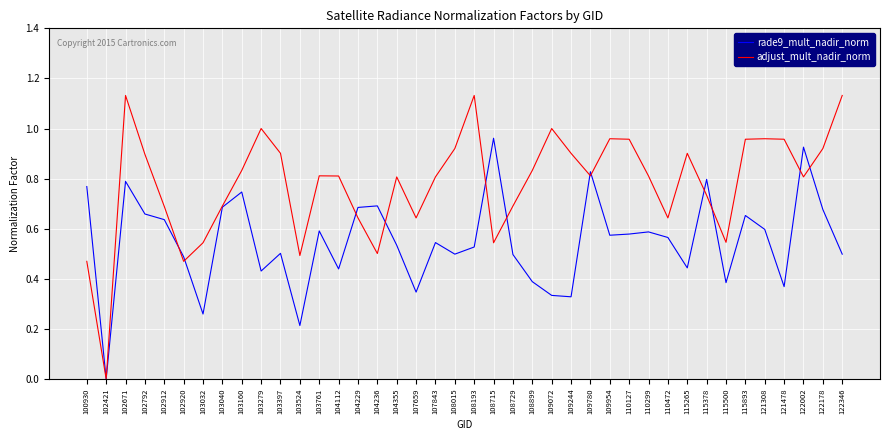

Does the chart have visible grid lines?

Yes